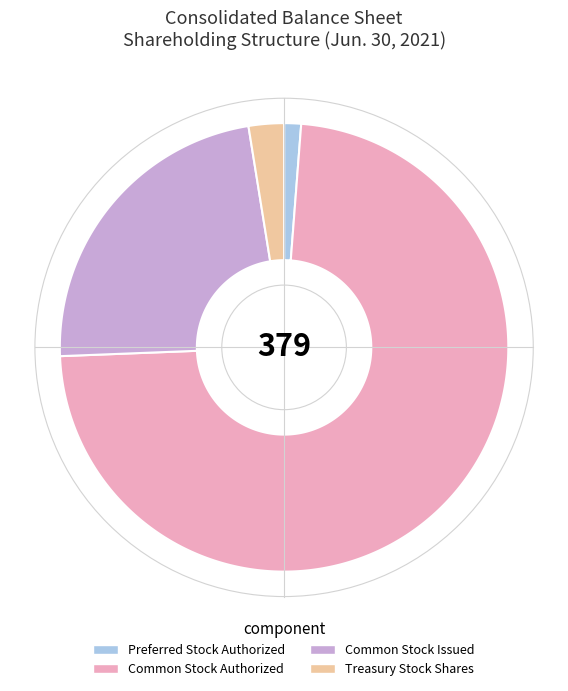

How many segments does this pie chart have?

4